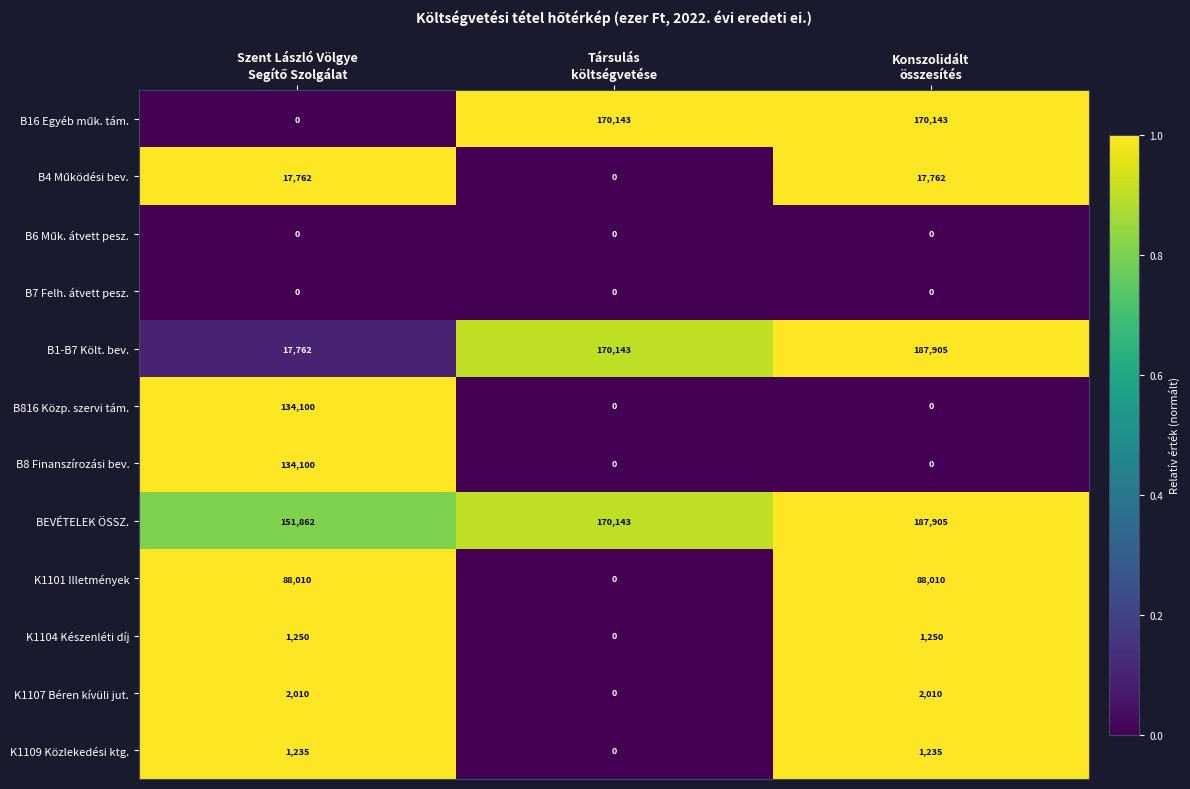

Which series has the largest total across all categories?

BEVÉTELEK ÖSSZ.